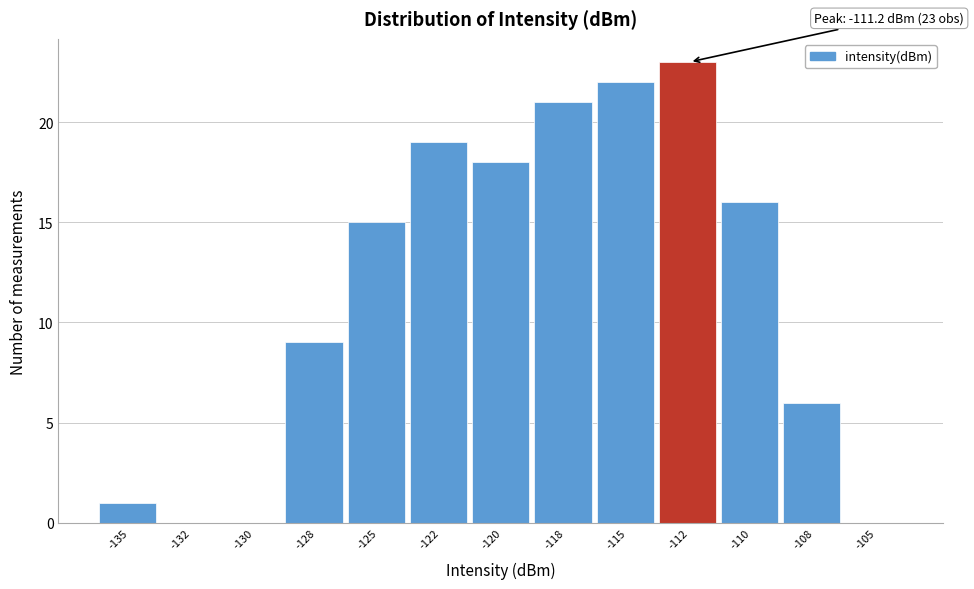

Reading left to right, transcribe all the data shown in this chart.

-135=1	-132=0	-130=0	-128=9	-125=15	-122=19	-120=18	-118=21	-115=22	-112=23	-110=16	-108=6	-105=0